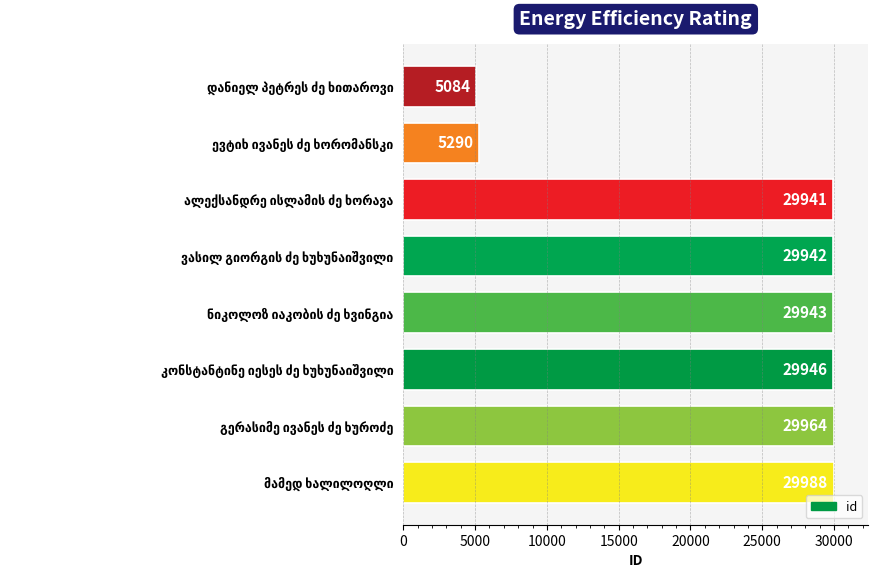

What is the sum of all values?

190098